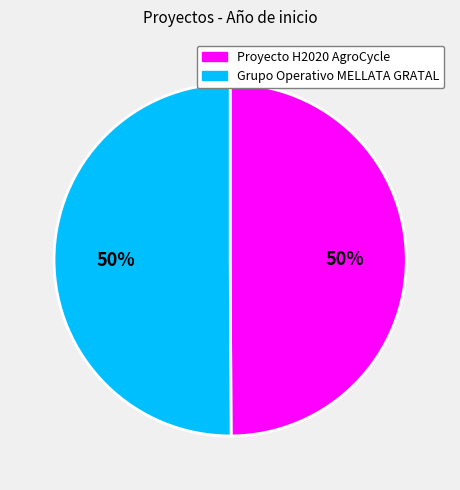

Count the number of slices in the pie.

2